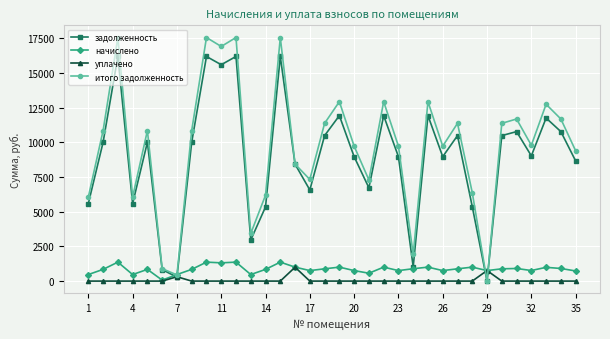

Which series has the largest total across all categories?

итого задолженность